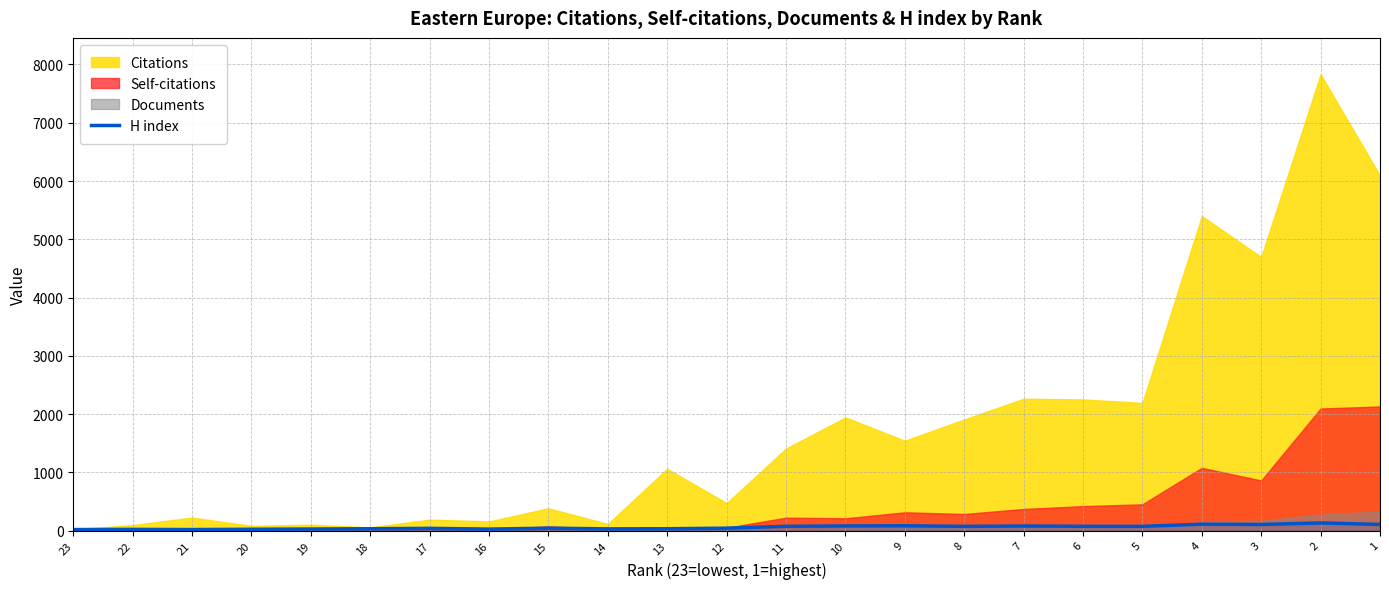

True or false: the data shows 27 at 2.

False